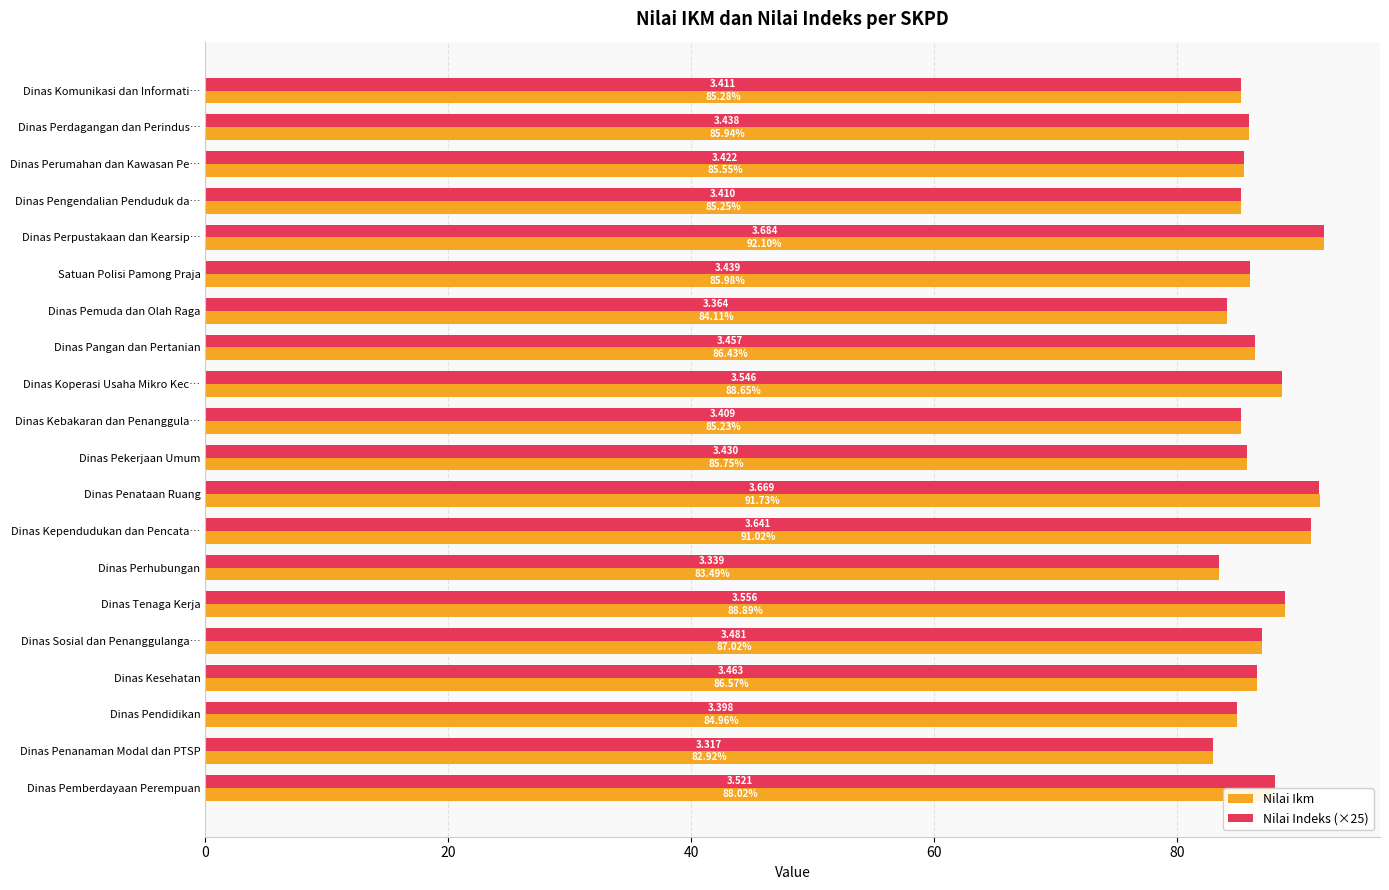

Rank the categories by Nilai Indeks (×25) value from lowest to highest.

Dinas Penanaman Modal dan PTSP, Dinas Perhubungan, Dinas Pemuda dan Olah Raga, Dinas Pendidikan, Dinas Kebakaran dan Penanggula…, Dinas Pengendalian Penduduk da…, Dinas Komunikasi dan Informati…, Dinas Perumahan dan Kawasan Pe…, Dinas Pekerjaan Umum, Dinas Perdagangan dan Perindus…, Satuan Polisi Pamong Praja, Dinas Pangan dan Pertanian, Dinas Kesehatan, Dinas Sosial dan Penanggulanga…, Dinas Pemberdayaan Perempuan, Dinas Koperasi Usaha Mikro Kec…, Dinas Tenaga Kerja, Dinas Kependudukan dan Pencata…, Dinas Penataan Ruang, Dinas Perpustakaan dan Kearsip…